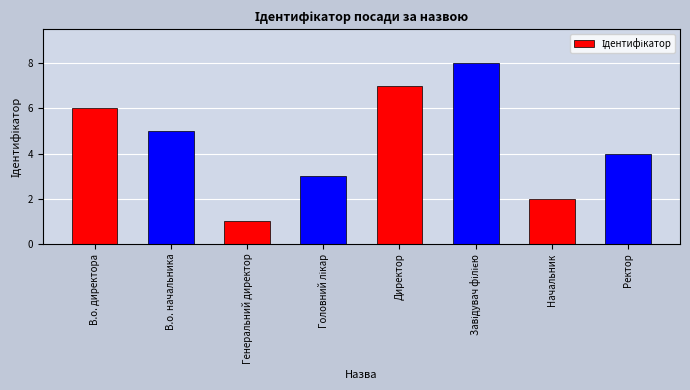

Between Ректор and Директор, which is larger?

Директор